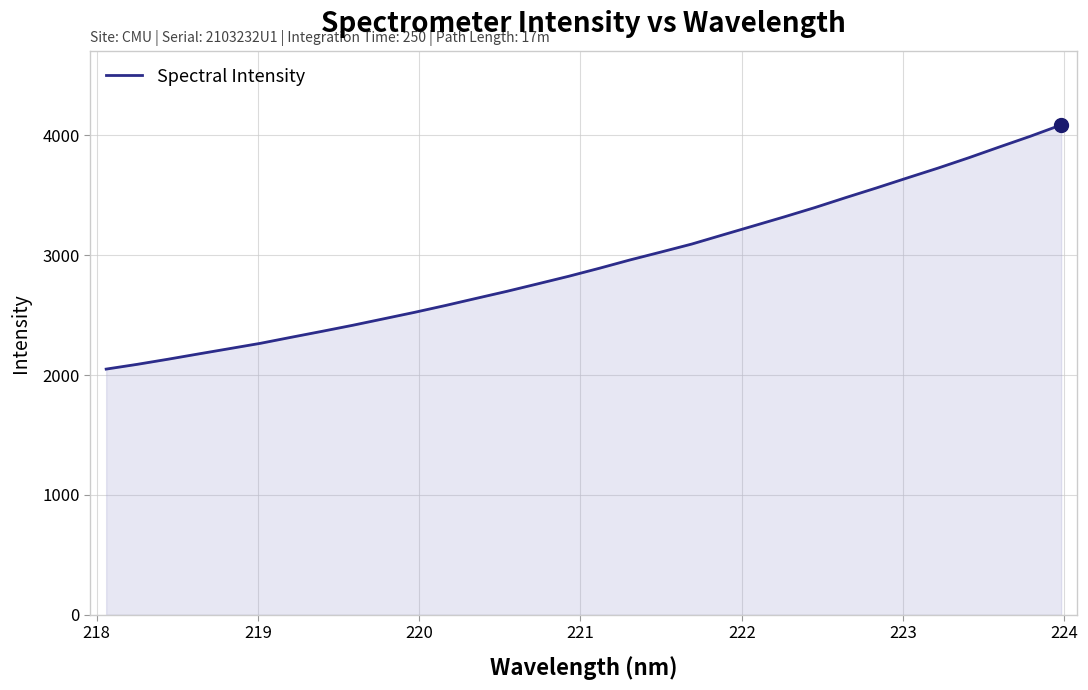

What is the difference between the maximum and minimum values?

2037.1